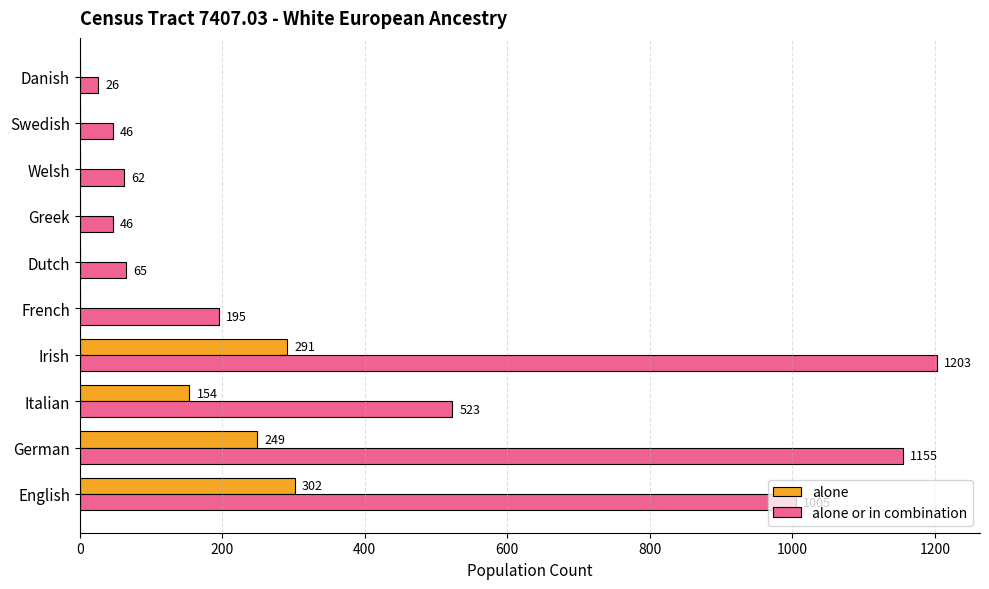

What is the sum of all alone values?

996